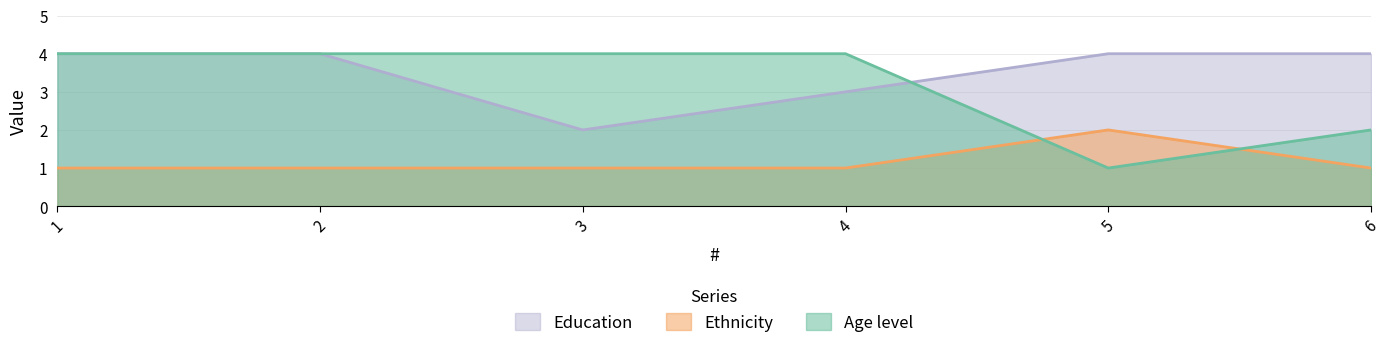

Count the number of categories in the chart.

6